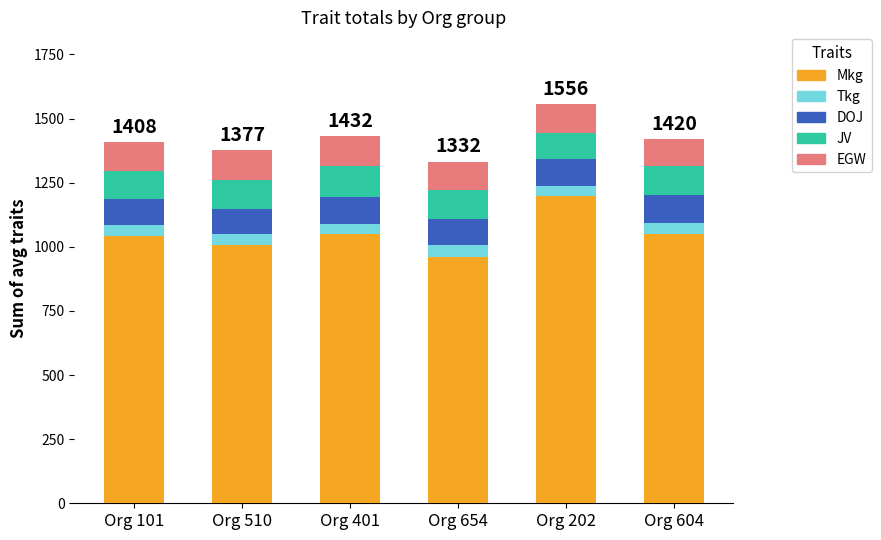

Is it true that Mkg equals 1042 at Org 101?

True